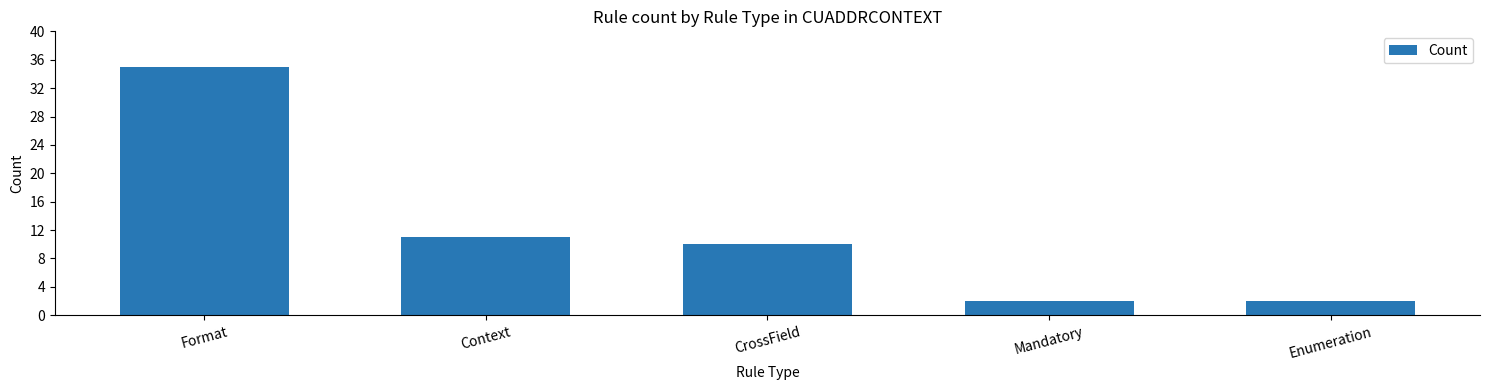

What is the sum of the values at CrossField and Context?

21